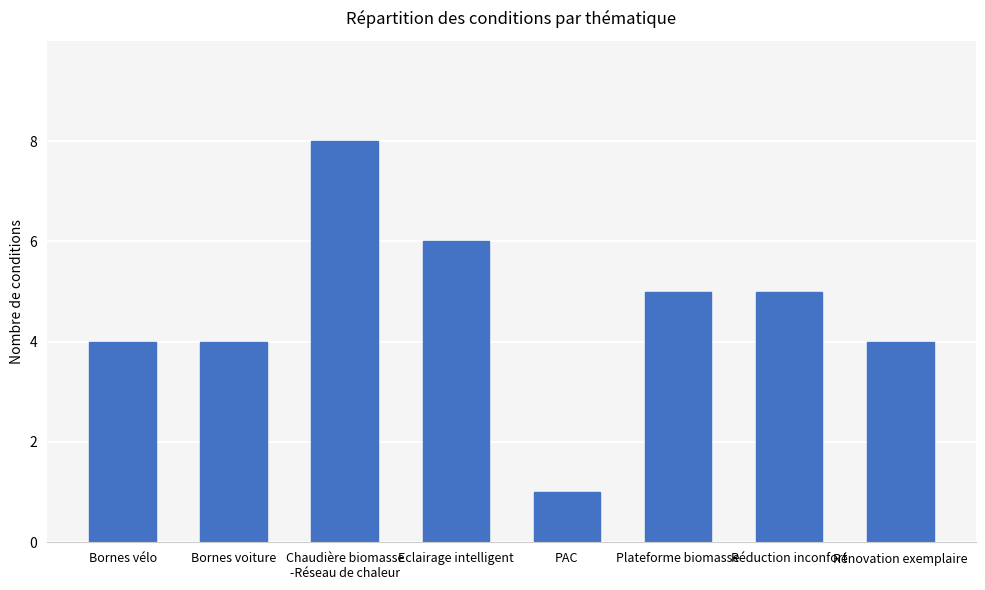

How many data points are less than 5?

4